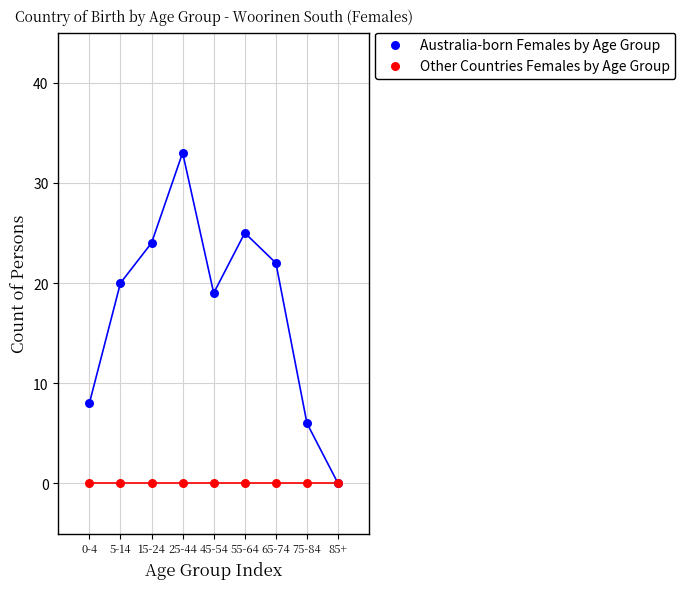

In the Australia-born Females by Age Group series, what Y value is closest to 16?

19